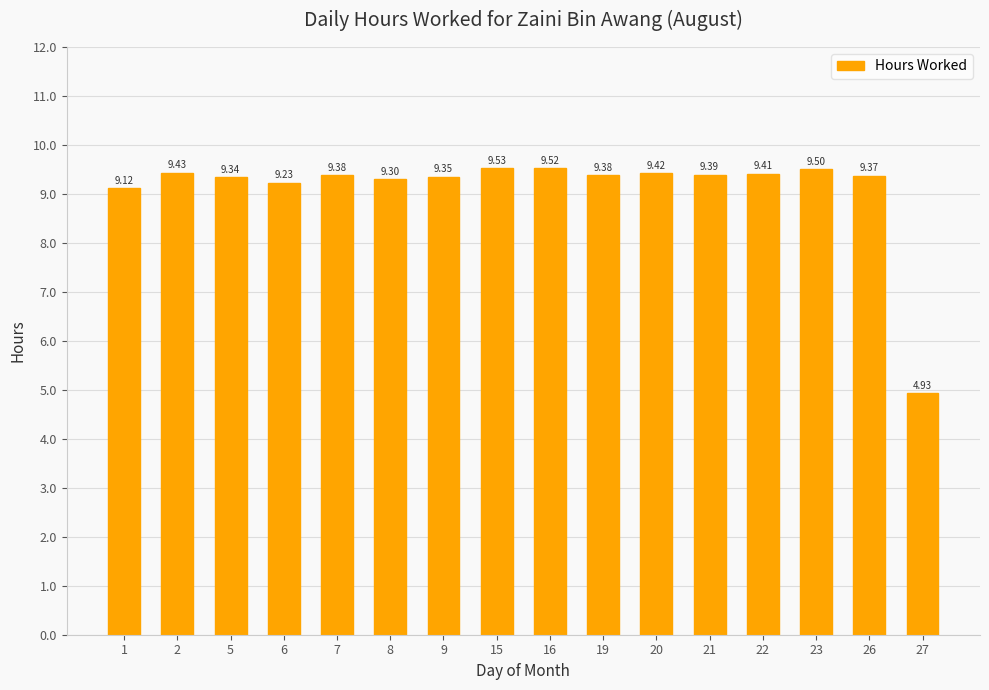

What is the average value?

9.1